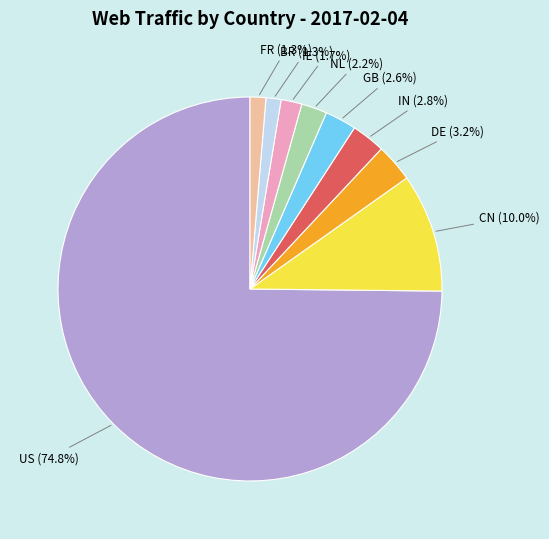

To the nearest percent, what portion does CN represent?

10%